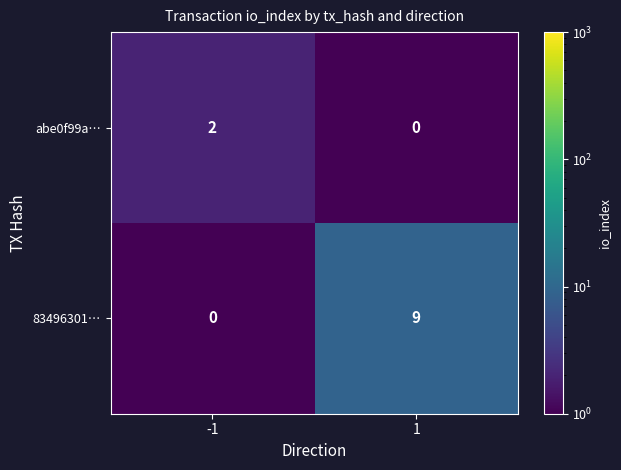

Rank the series at -1 from highest to lowest value.

abe0f99a…, 83496301…